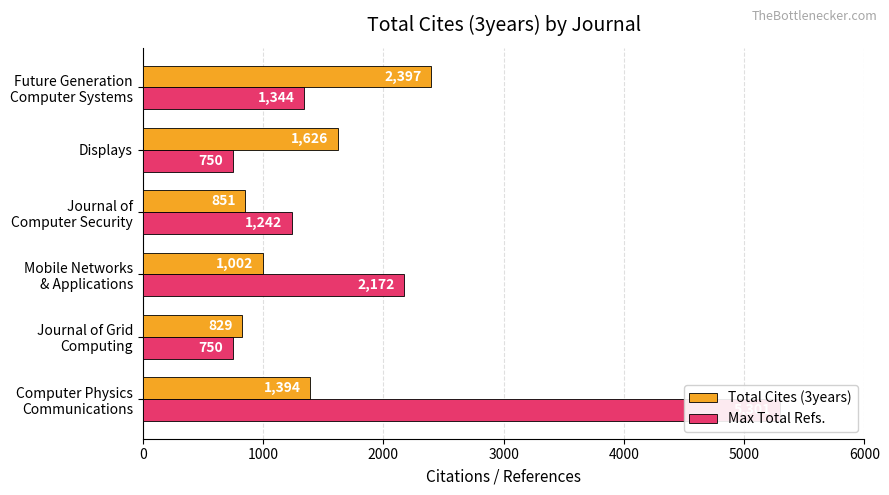

List the series in order of their overall mean, highest first.

Max Total Refs., Total Cites (3years)